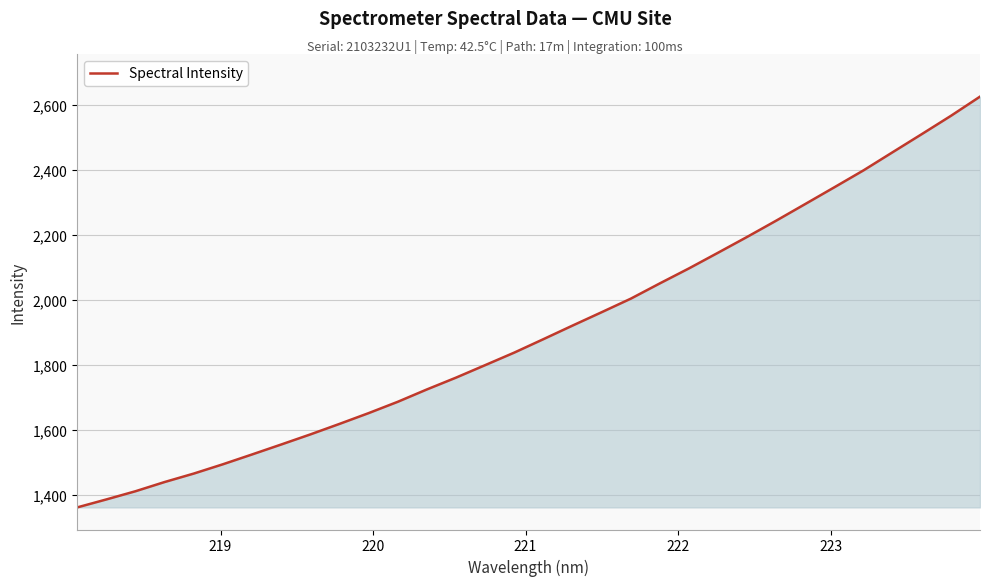

What is the minimum value shown in the chart?

1360.6